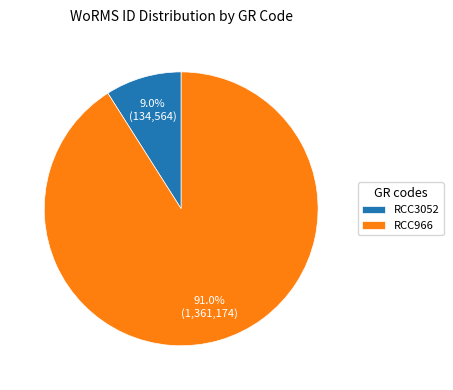

How many slices are in this pie chart?

2